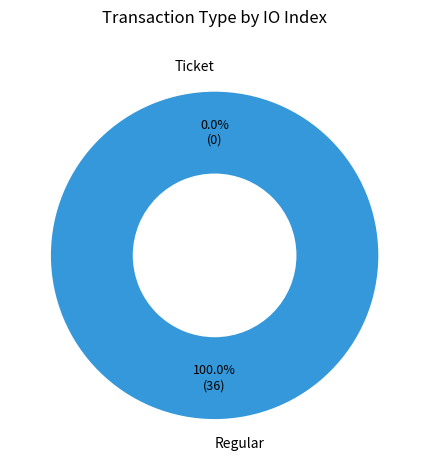

Rank the categories by value from lowest to highest.

Ticket, Regular